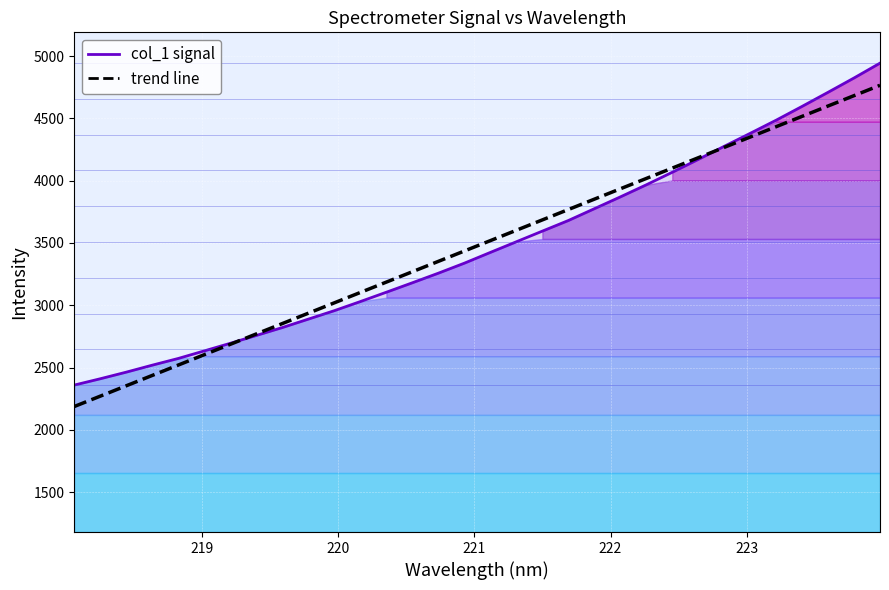

What is the greatest value displayed?

4943.2